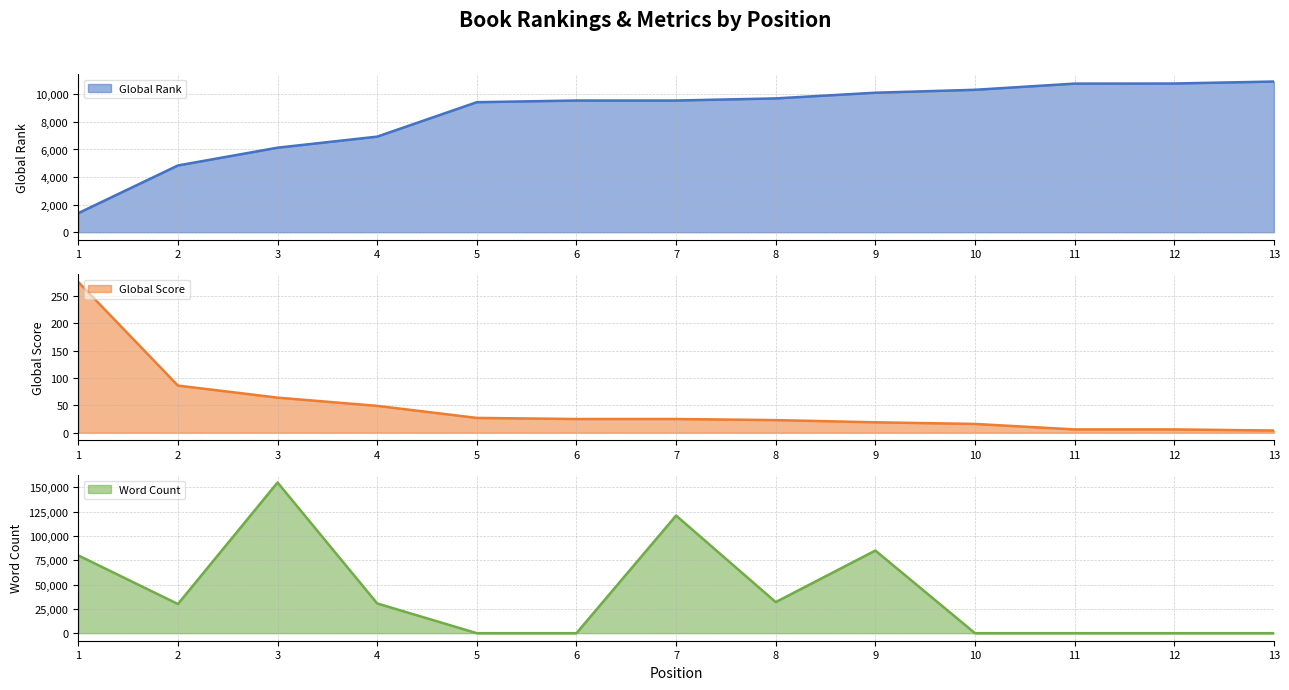

Is it true that Global Score equals 275 at 1?

True